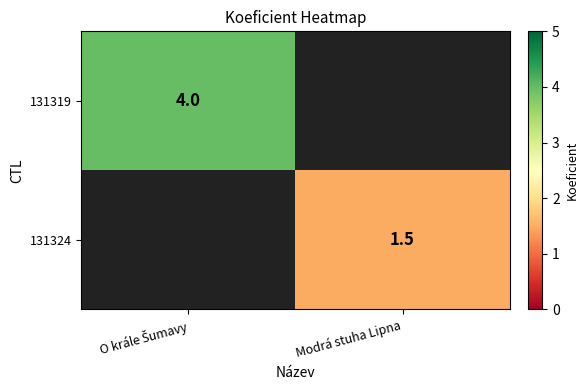

Is it true that 131324 equals 1.5 at Modrá stuha Lipna?

True